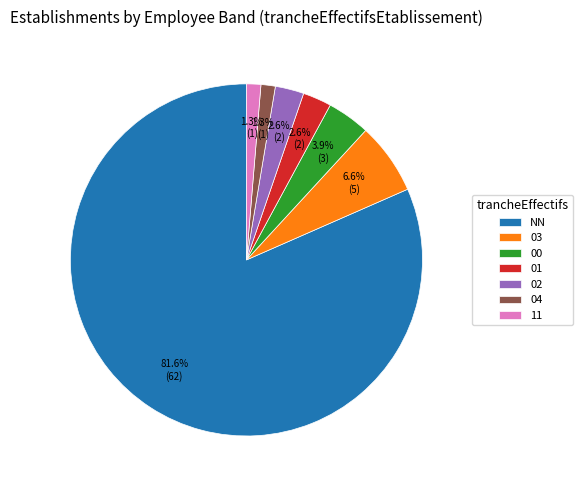

The 01 slice represents 3% of the pie. True or false?

True